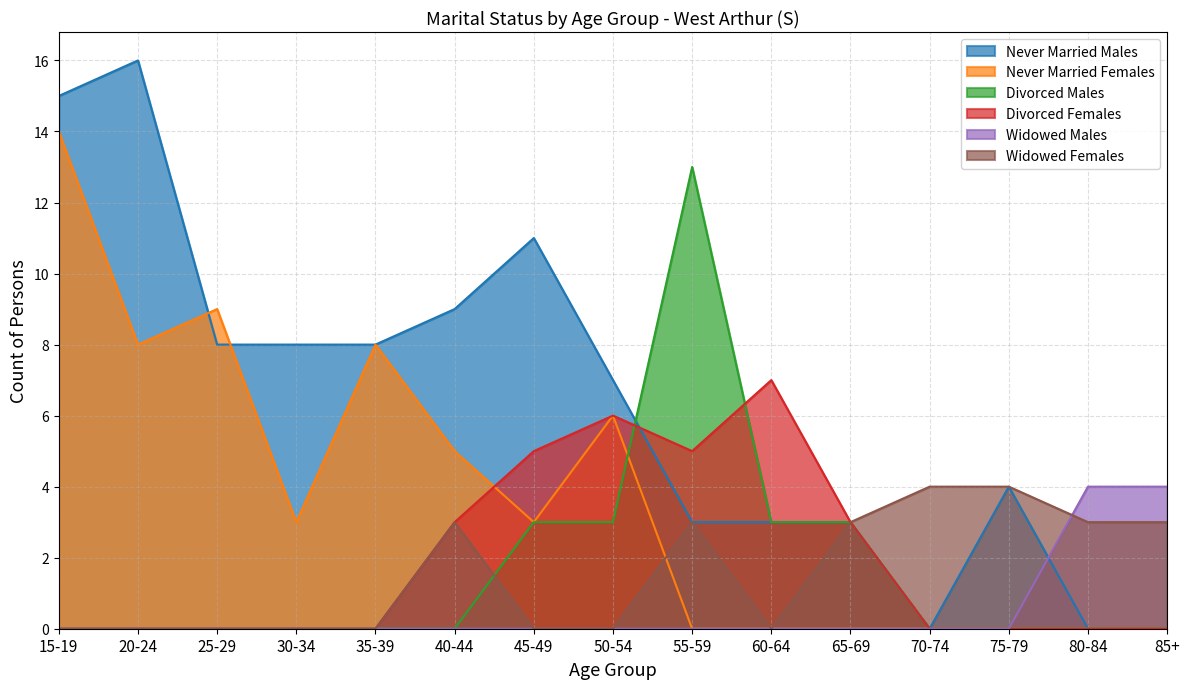

What is the sum of the Divorced Males values at 50-54 and 55-59?

16